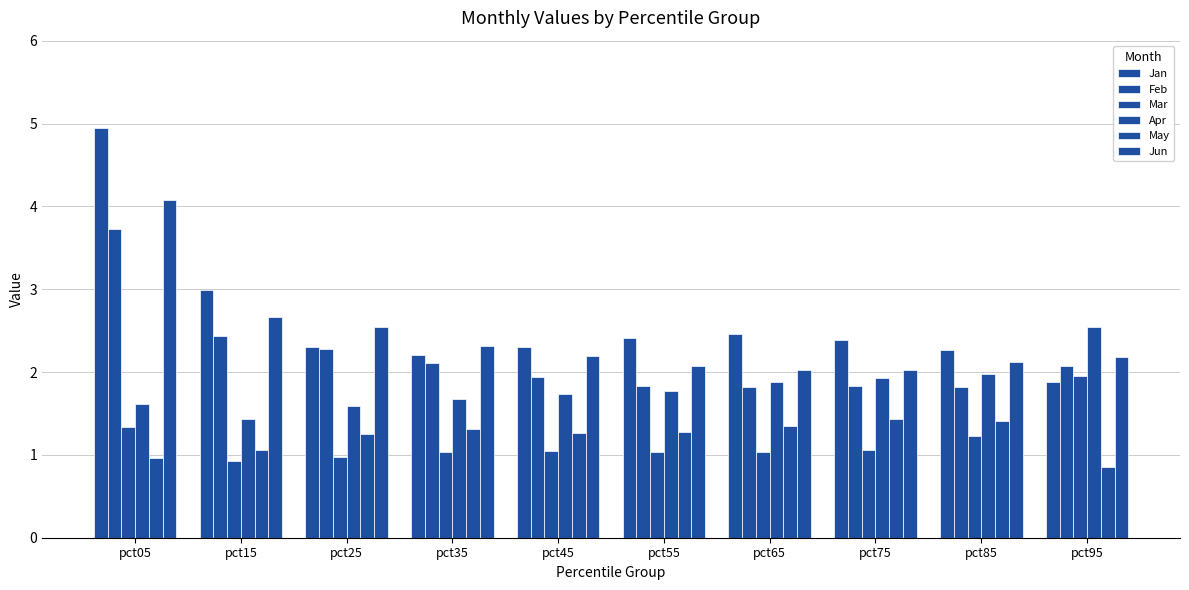

What is the difference between the maximum and minimum values in the Jun series?

2.0